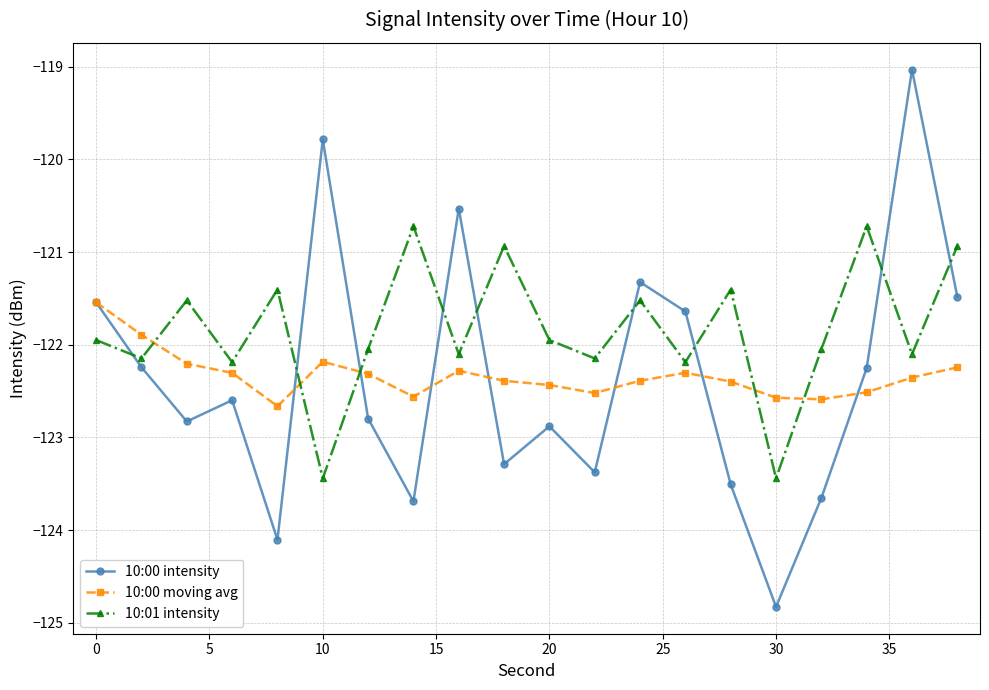

What are all the series names shown in the legend?

10:00 intensity, 10:00 moving avg, 10:01 intensity